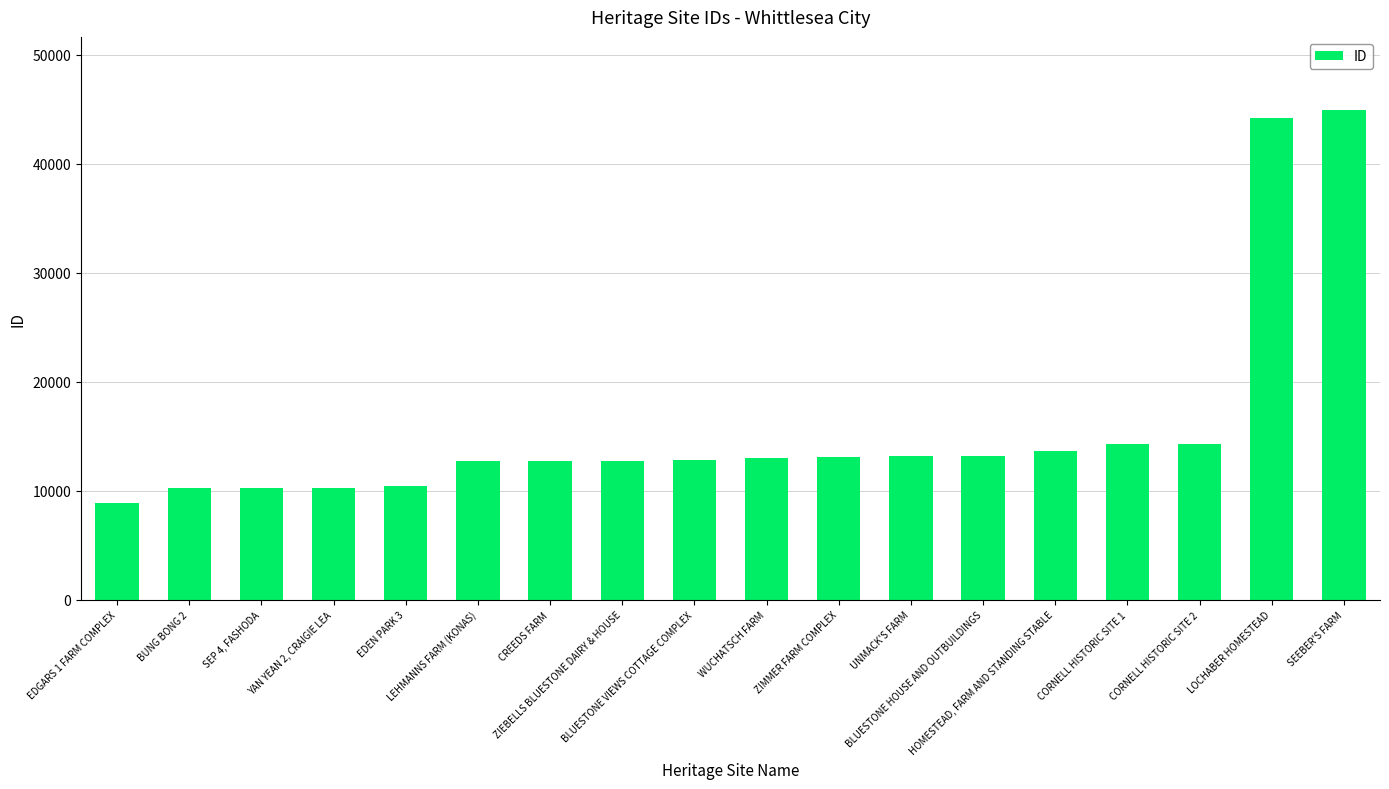

What is the average value?

15826